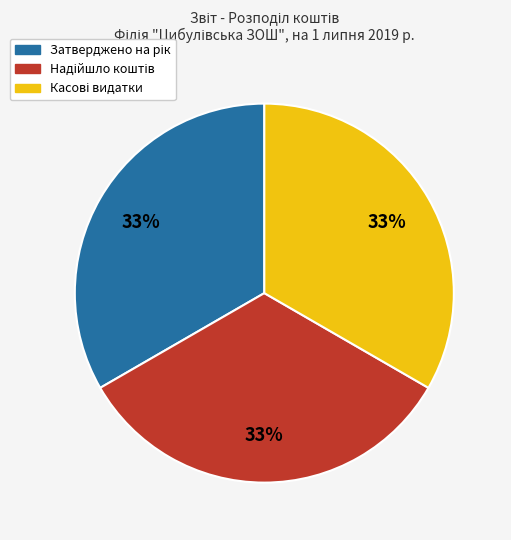

To the nearest percent, what is the average slice percentage?

33%